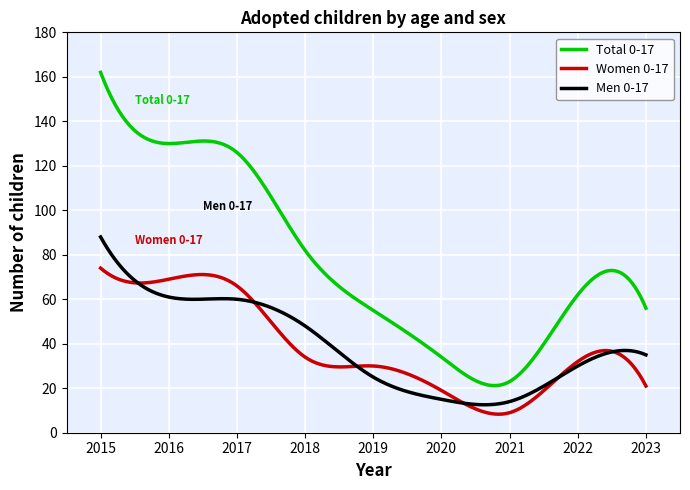

Which series has the largest range (max minus min)?

Total 0-17